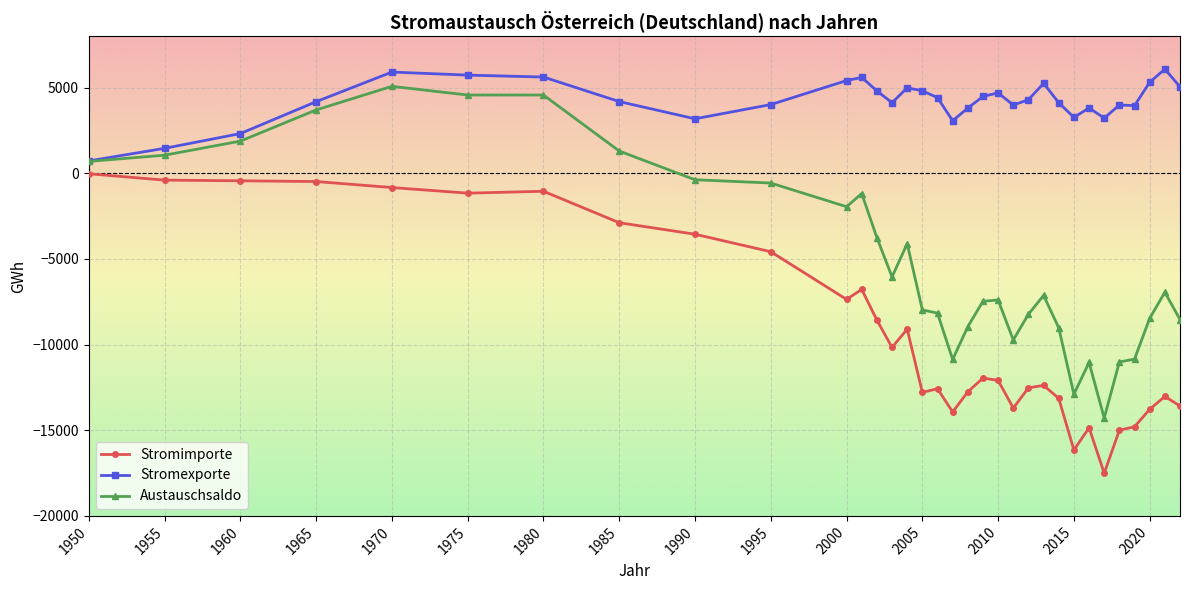

True or false: Austauschsaldo and Stromimporte cross at least once.

False